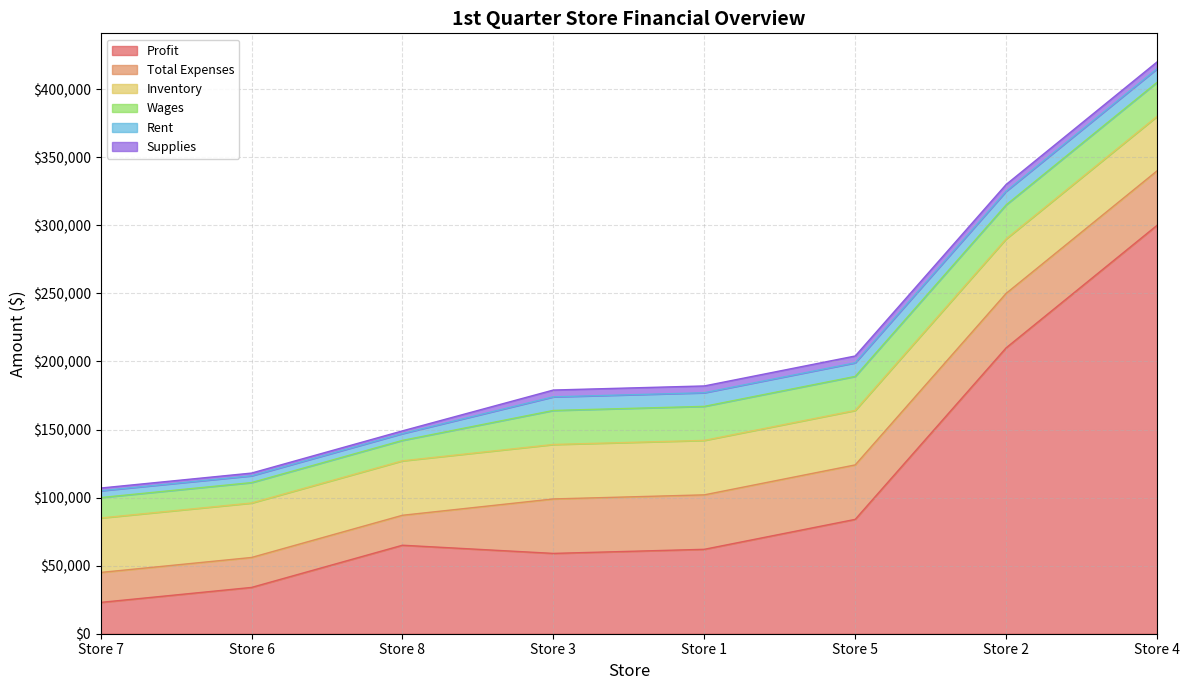

True or false: Wages has a value of 15000 at Store 7.

True